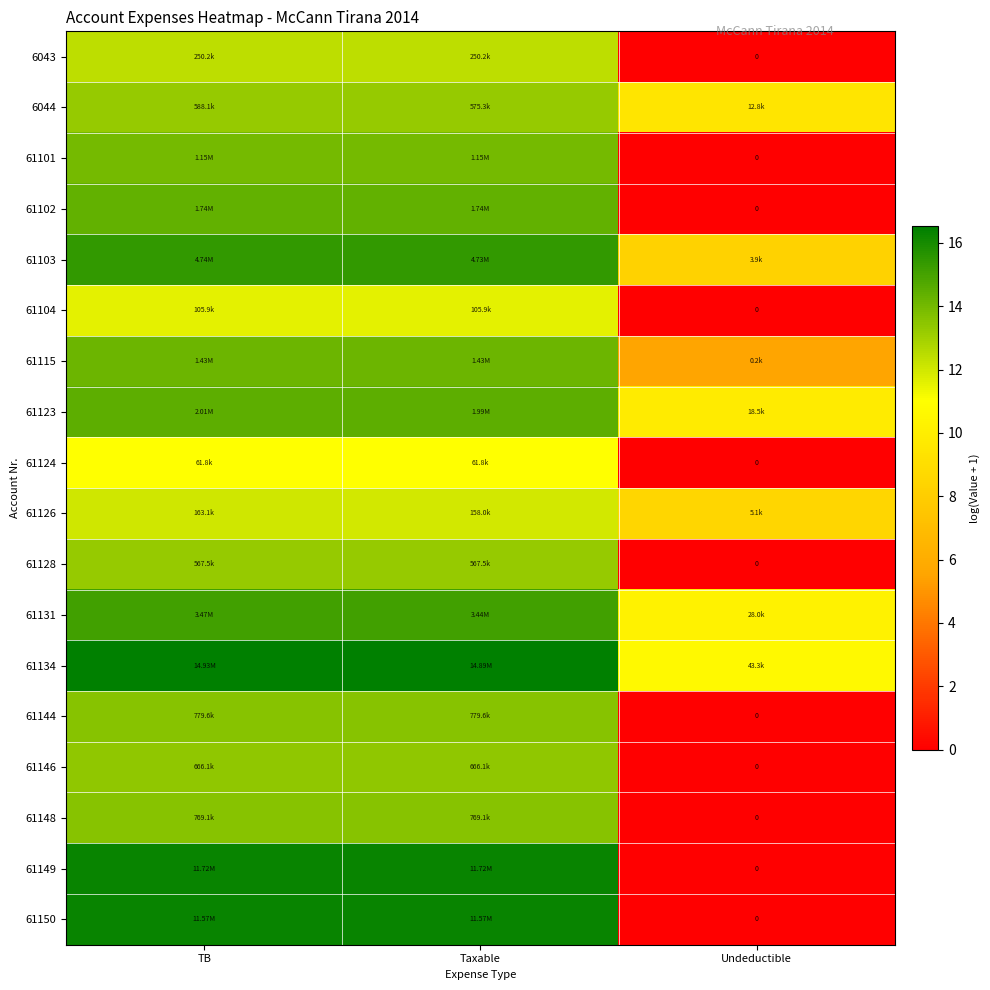

What is the difference between the maximum and minimum values in the 6043 series?

12.4